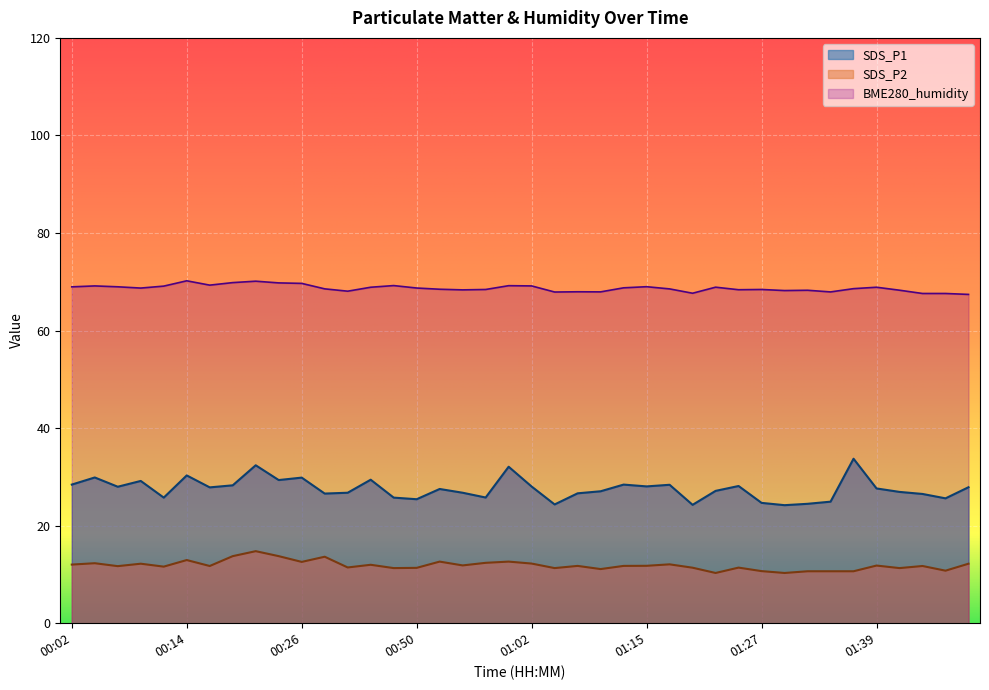

True or false: SDS_P1 and SDS_P2 cross at least once.

False